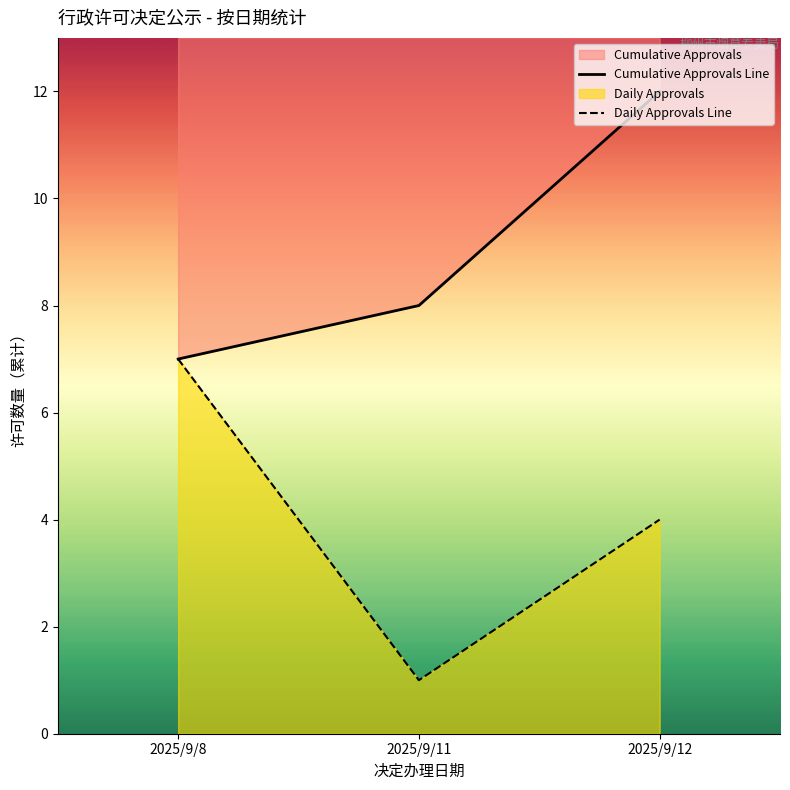

What is the difference between the Daily Approvals Line values at 2025/9/12 and 2025/9/11?

3